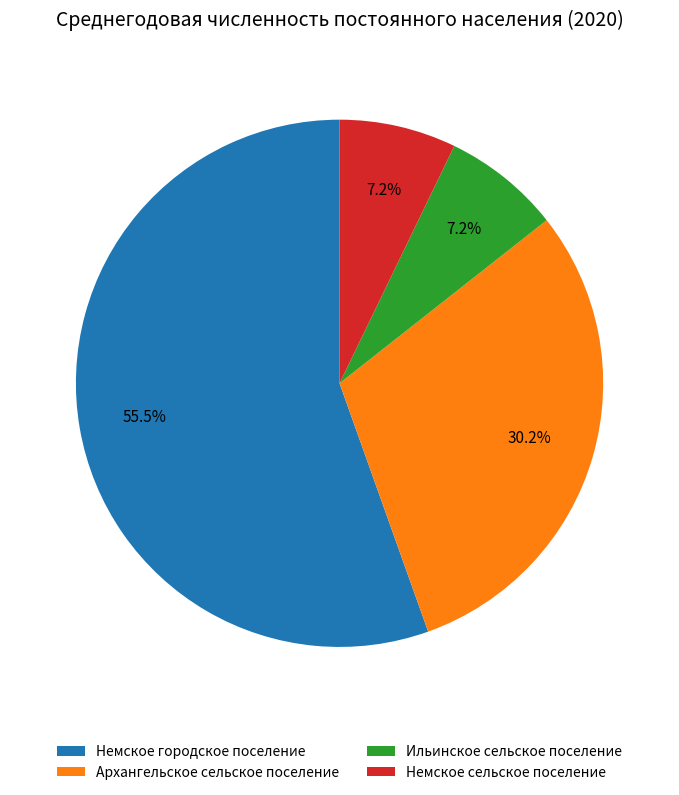

Which category has the biggest portion of the pie?

Немское городское поселение